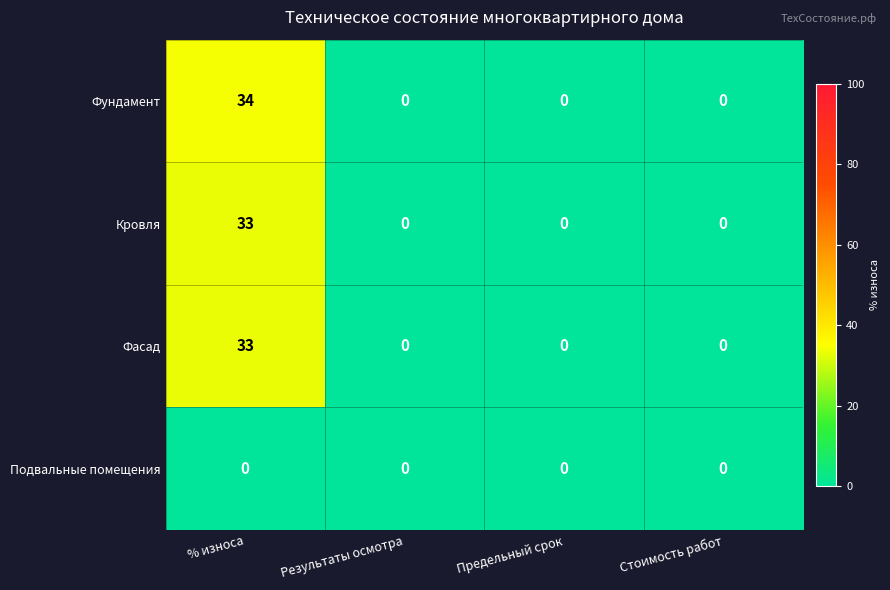

Reading right to left, transcribe all the data shown in this chart.

Фундамент: 0	0	0	34
Кровля: 0	0	0	33
Фасад: 0	0	0	33
Подвальные помещения: 0	0	0	0